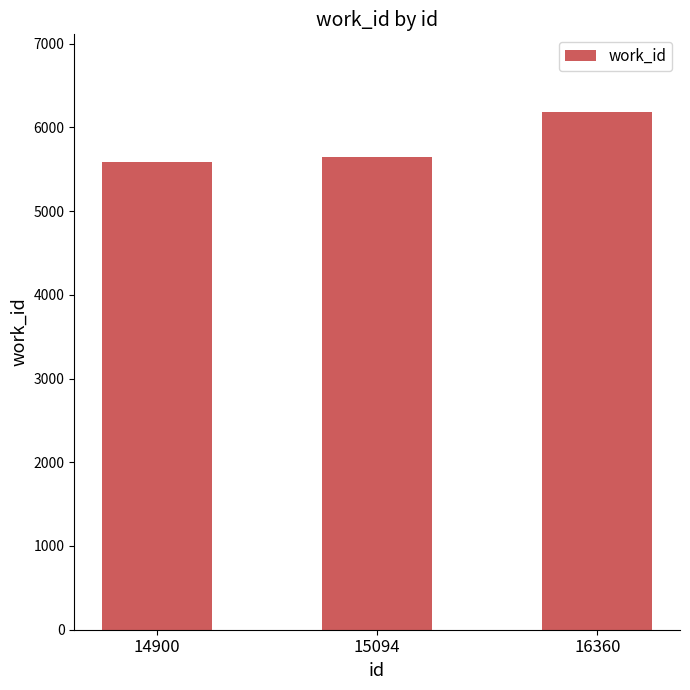

Reading left to right, extract all data points from this chart.

14900=5581	15094=5647	16360=6183